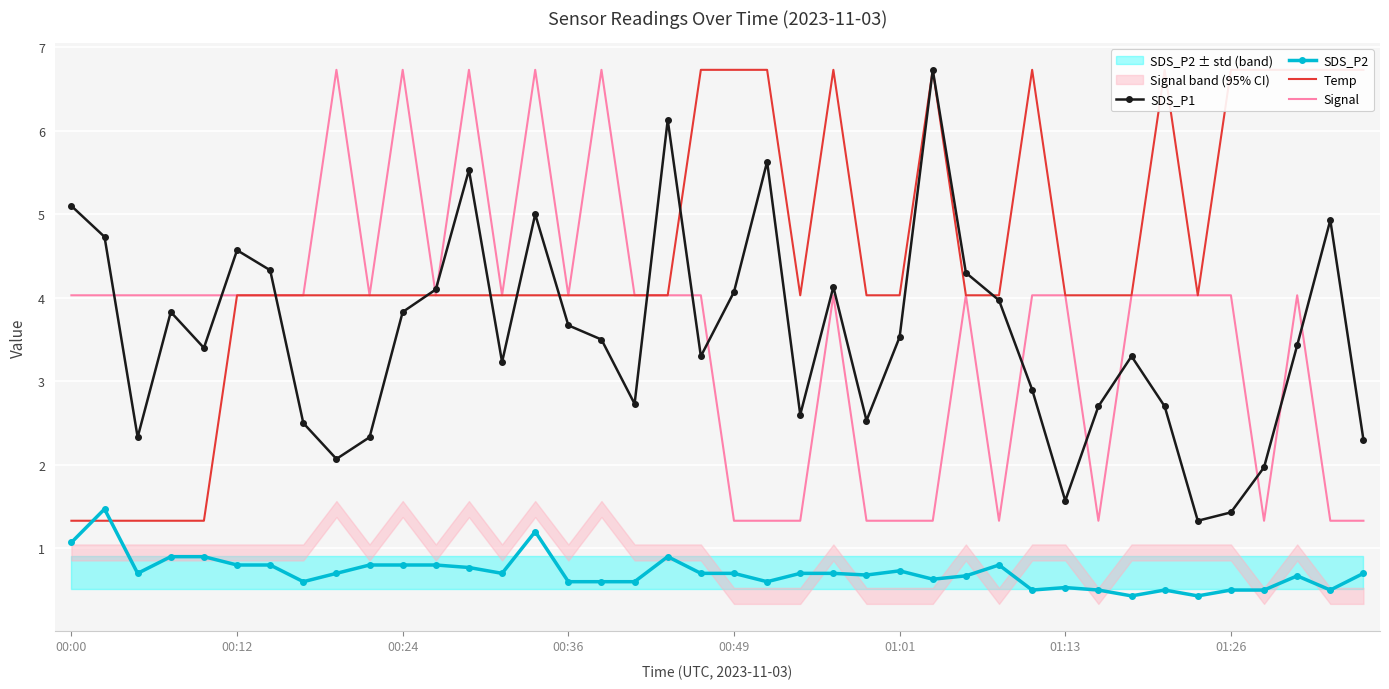

What is the lowest value of the Temp series?

1.3